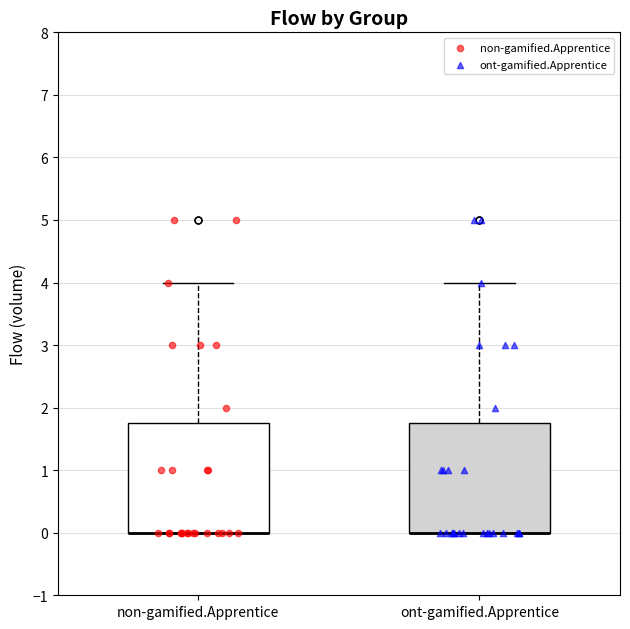

Reading left to right, transcribe this box plot: for each box, give where its median line is, the range the box spans, and where its two whiskers end, as read against the y-axis. The values are not printed on the chart, so give them approximately, as read against the axis.

non-gamified.Apprentice: median 0.0 (drawn on the box's lower edge), box 0.0 to 1.8, whiskers 0.0 to 4.0
ont-gamified.Apprentice: median 0.0 (drawn on the box's lower edge), box 0.0 to 1.8, whiskers 0.0 to 4.0